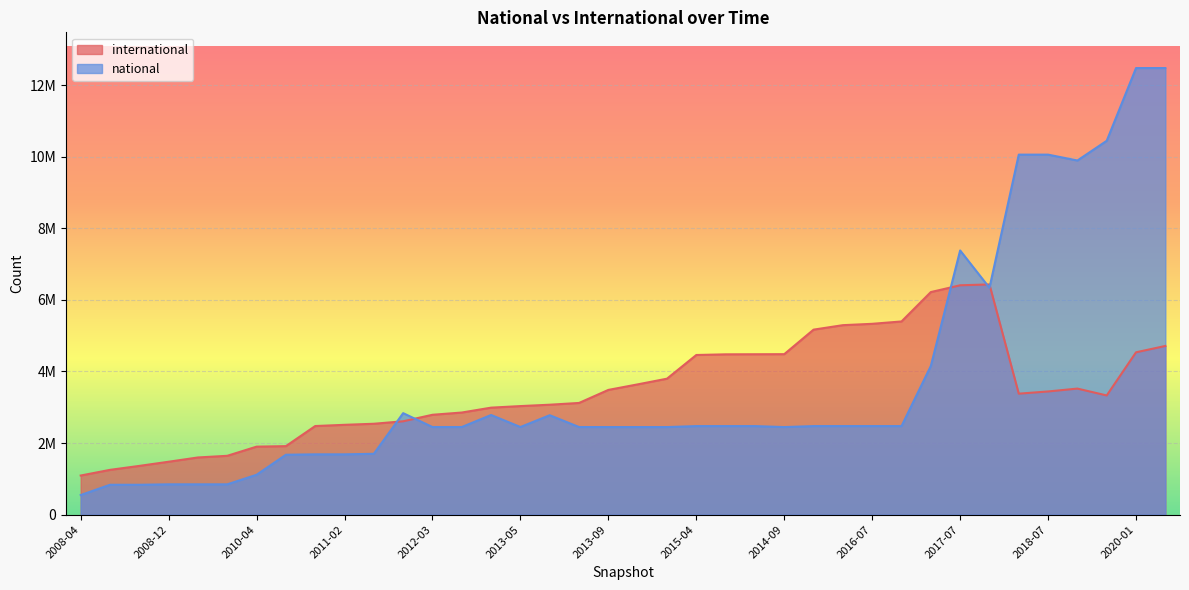

Reading right to left, list all the values displayed in this chart.

international: 4712690	4535487	3330228	3521668	3441422	3380131	6431280	6407634	6218092	5397141	5331241	5293443	5168565	4483273	4481012	4478742	4460338	3798465	3639512	3484959	3120515	3071210	3033043	2989310	2852916	2790176	2608345	2539298	2509662	2475571	1914299	1900080	1643948	1597827	1478304	1362132	1251461	1093039
national: 12475640	12475640	10444230	9892984	10057396	10057396	6336796	7380155	4153734	2474060	2474060	2474060	2474059	2446911	2474045	2474045	2474045	2446911	2446845	2446845	2447928	2777724	2447928	2784256	2447928	2447928	2835603	1699973	1684964	1684964	1673907	1114479	847128	847128	847195	834997	834997	547702